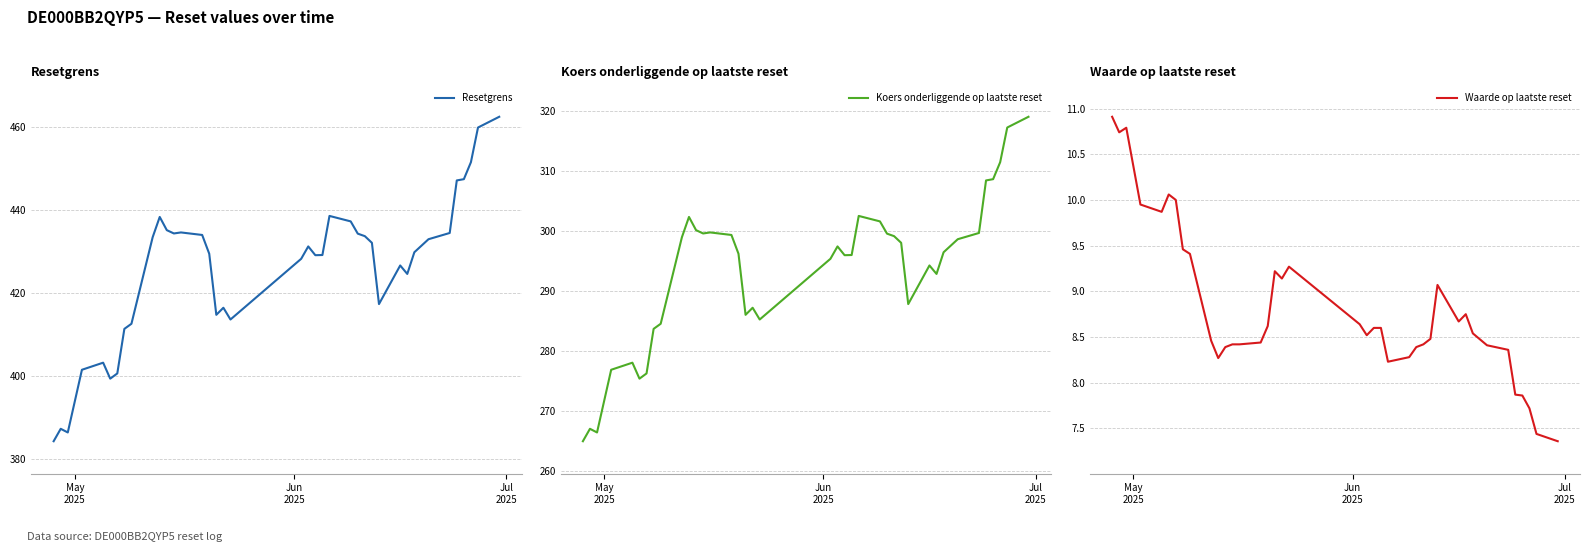

At how many categories does at least one series exceed 448?

3